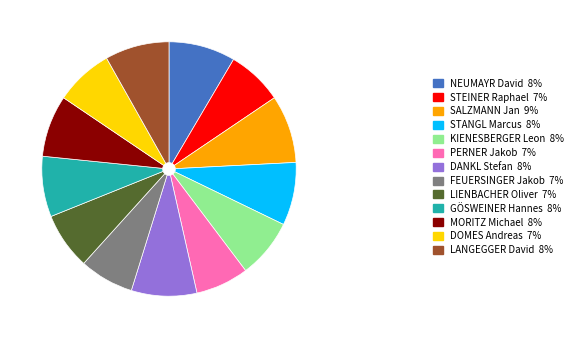

Is the sum of DANKL Stefan 8% and LANGEGGER David 8% greater than half?

No